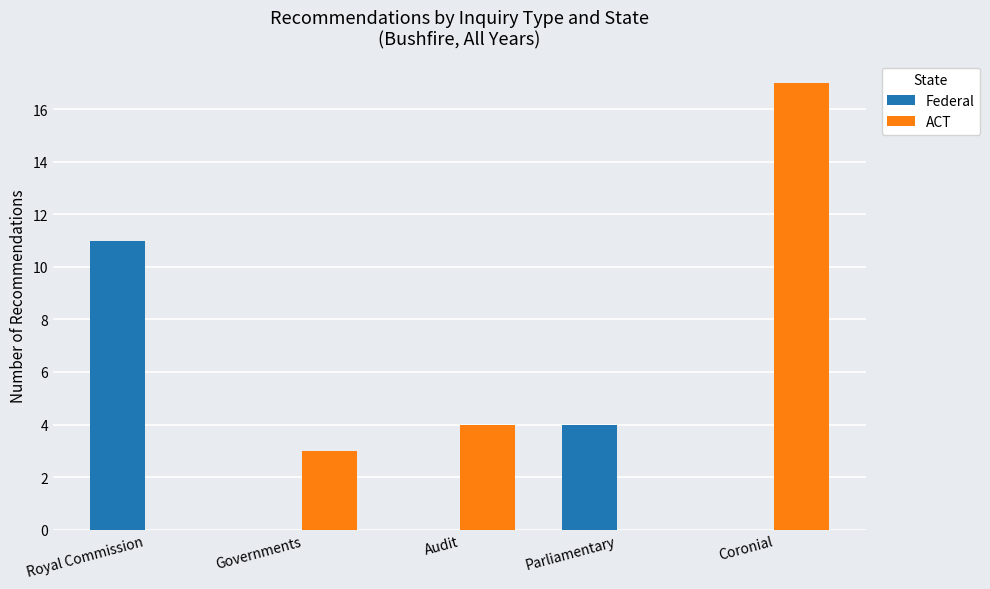

Is it true that Federal equals 7 at Parliamentary?

False